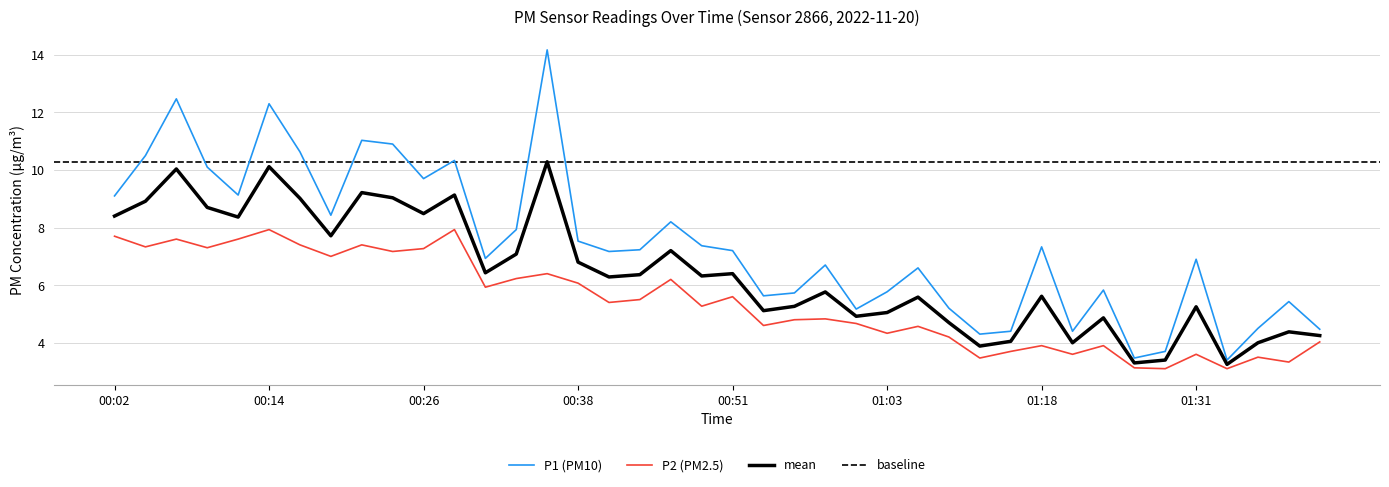

Reading right to left, transcribe all the data shown in this chart.

P1: 4.5	5.4	4.5	3.4	6.9	3.7	3.5	5.8	4.4	7.3	4.4	4.3	5.2	6.6	5.8	5.2	6.7	5.7	5.6	7.2	7.4	8.2	7.2	7.2	7.5	14.2	7.9	6.9	10.3	9.7	10.9	11.0	8.4	10.6	12.3	9.1	10.1	12.5	10.5	9.1
P2: 4.0	3.3	3.5	3.1	3.6	3.1	3.1	3.9	3.6	3.9	3.7	3.5	4.2	4.6	4.3	4.7	4.8	4.8	4.6	5.6	5.3	6.2	5.5	5.4	6.1	6.4	6.2	5.9	7.9	7.3	7.2	7.4	7.0	7.4	7.9	7.6	7.3	7.6	7.3	7.7